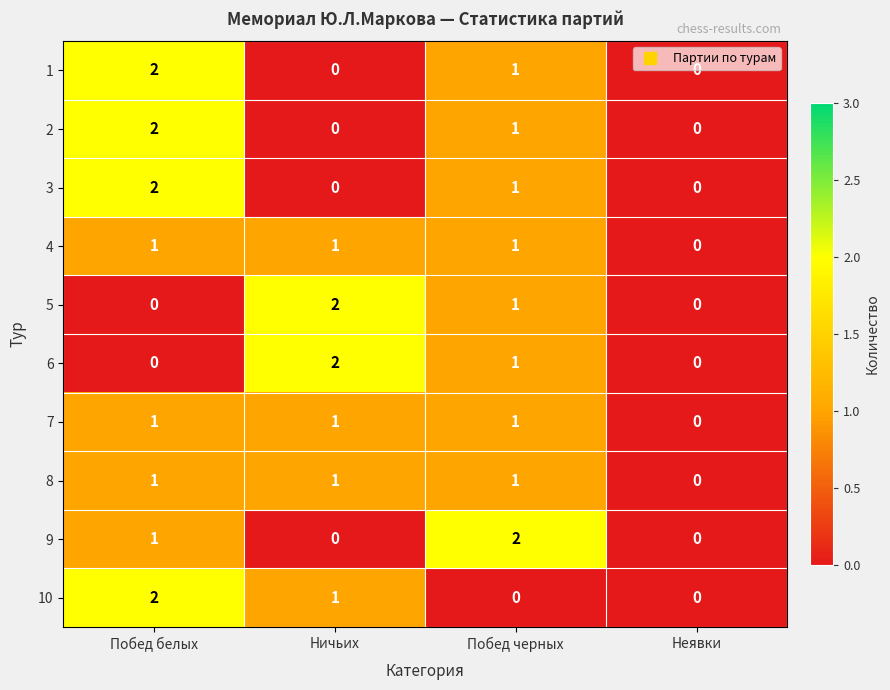

At which label does 5 reach its peak?

Ничьих